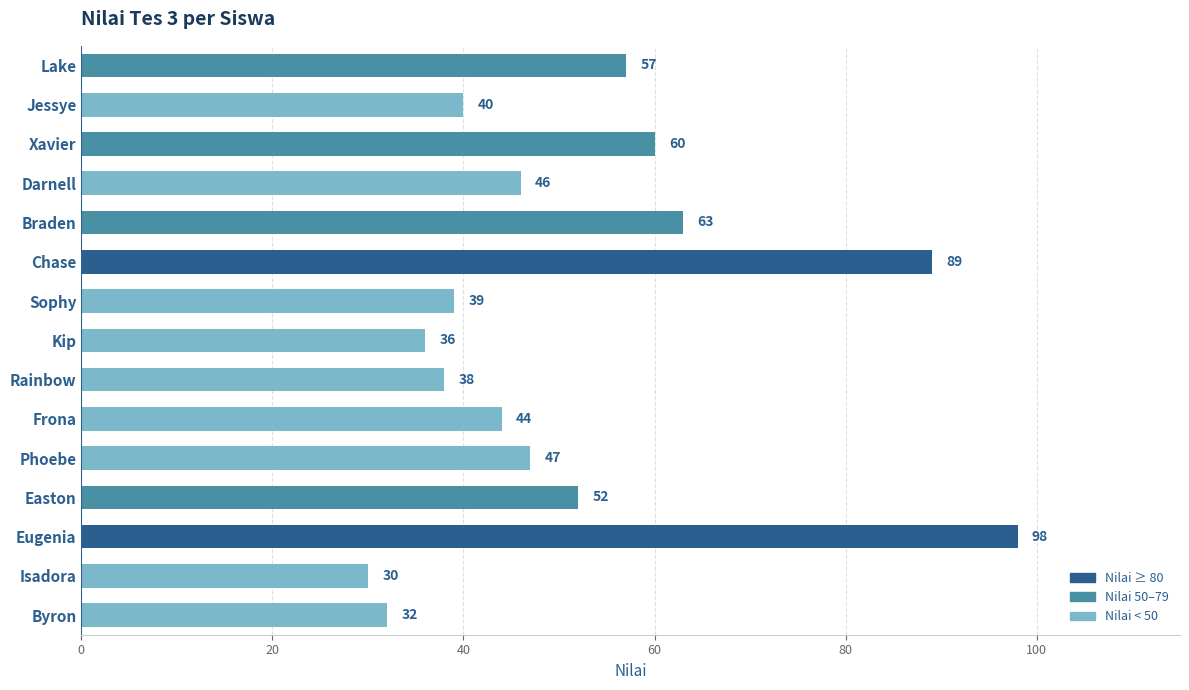

Count the number of data series in this chart.

1